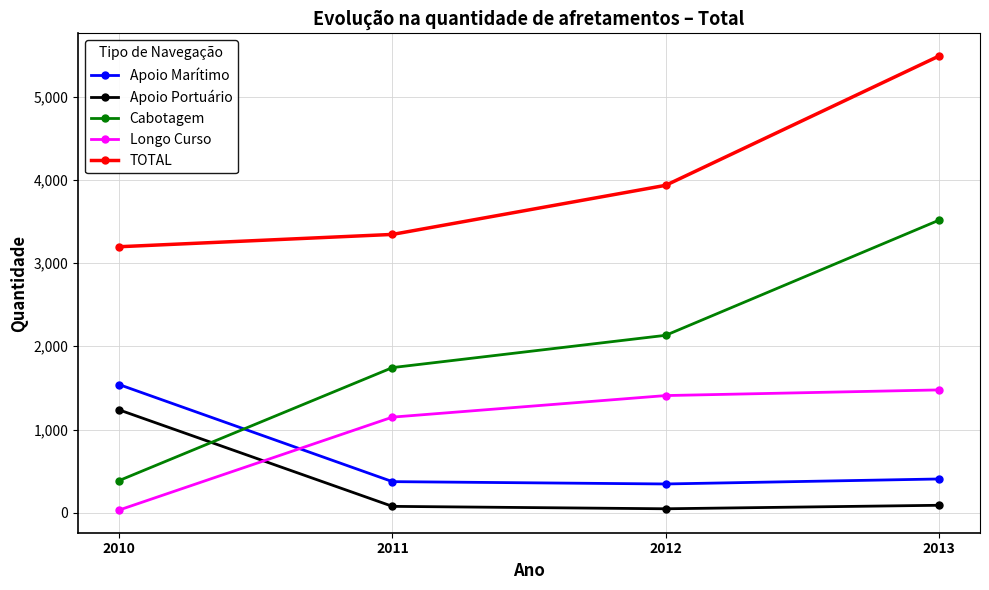

What is the difference between the maximum and minimum values in the Cabotagem series?

3128